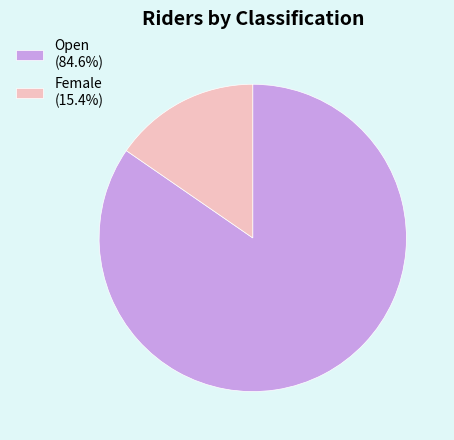

What is the smallest slice in the pie chart?

Female